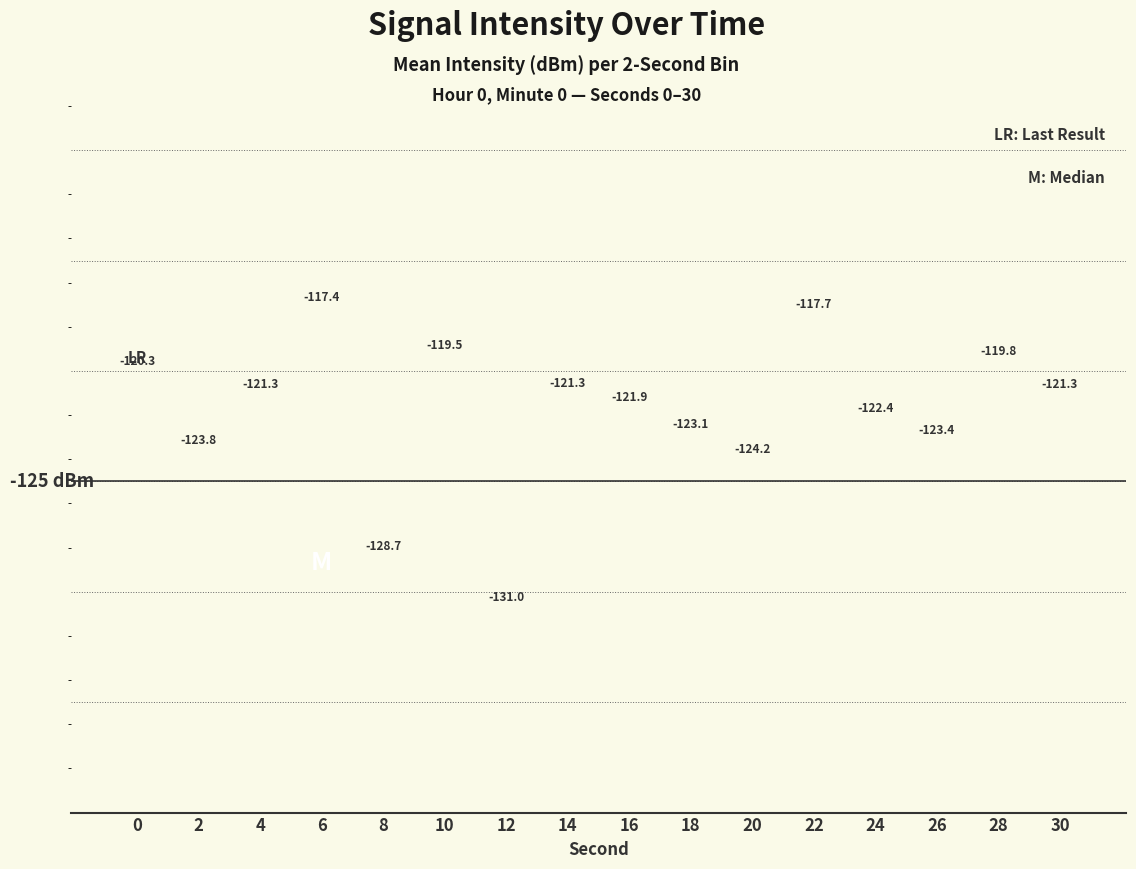

Reading left to right, list all the values displayed in this chart.

0=-120.3	2=-123.8	4=-121.3	6=-117.4	8=-128.7	10=-119.5	12=-131.0	14=-121.3	16=-121.9	18=-123.1	20=-124.2	22=-117.7	24=-122.4	26=-123.4	28=-119.8	30=-121.3